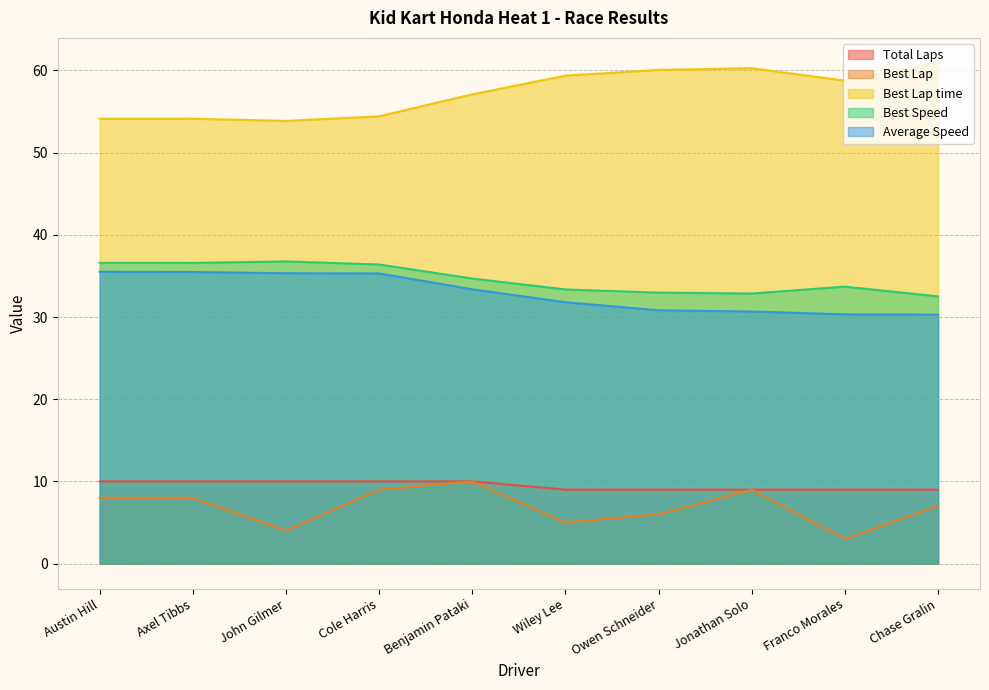

Between Franco Morales and Axel Tibbs, which is larger?

Axel Tibbs